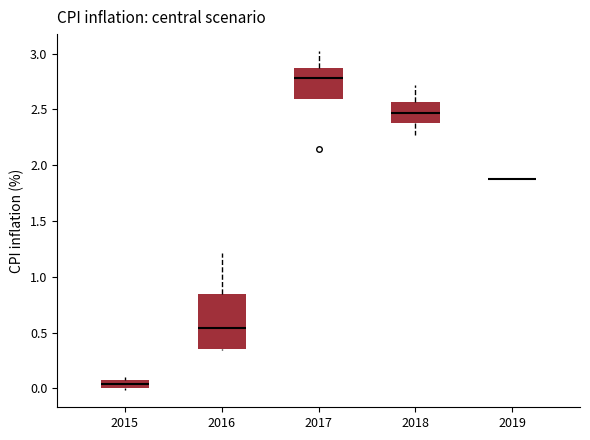

Comparing the boxes themselves (not the whiskers), which one is the tallest?

2016